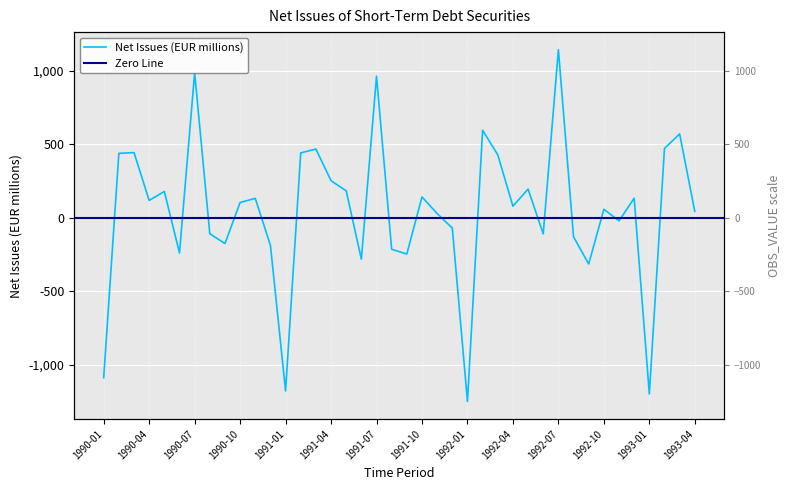

List the labels in order of value, smallest first.

1992-01, 1993-01, 1991-01, 1990-01, 1992-09, 1991-06, 1991-09, 1990-06, 1991-08, 1990-12, 1990-09, 1992-08, 1992-06, 1990-08, 1991-12, 1992-11, 1991-11, 1993-04, 1992-10, 1992-04, 1990-10, 1990-04, 1990-11, 1992-12, 1991-10, 1990-05, 1991-05, 1992-05, 1991-04, 1992-03, 1990-02, 1991-02, 1990-03, 1991-03, 1993-02, 1993-03, 1992-02, 1991-07, 1990-07, 1992-07